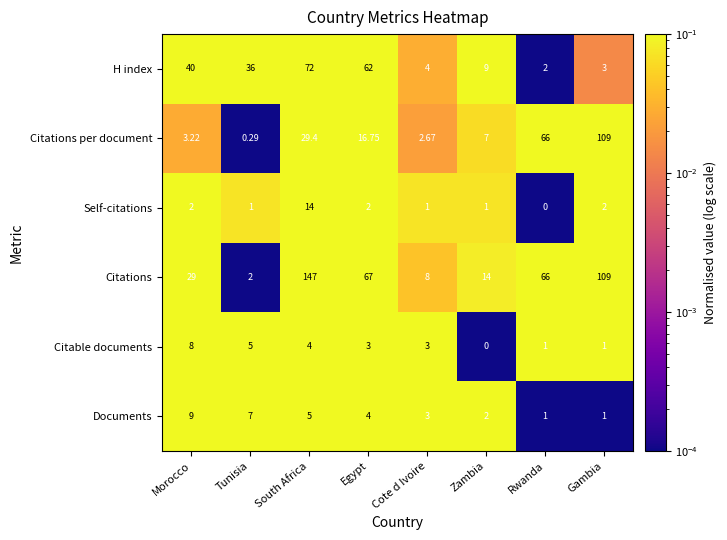

Where is Documents nearest to the value 5?

South Africa